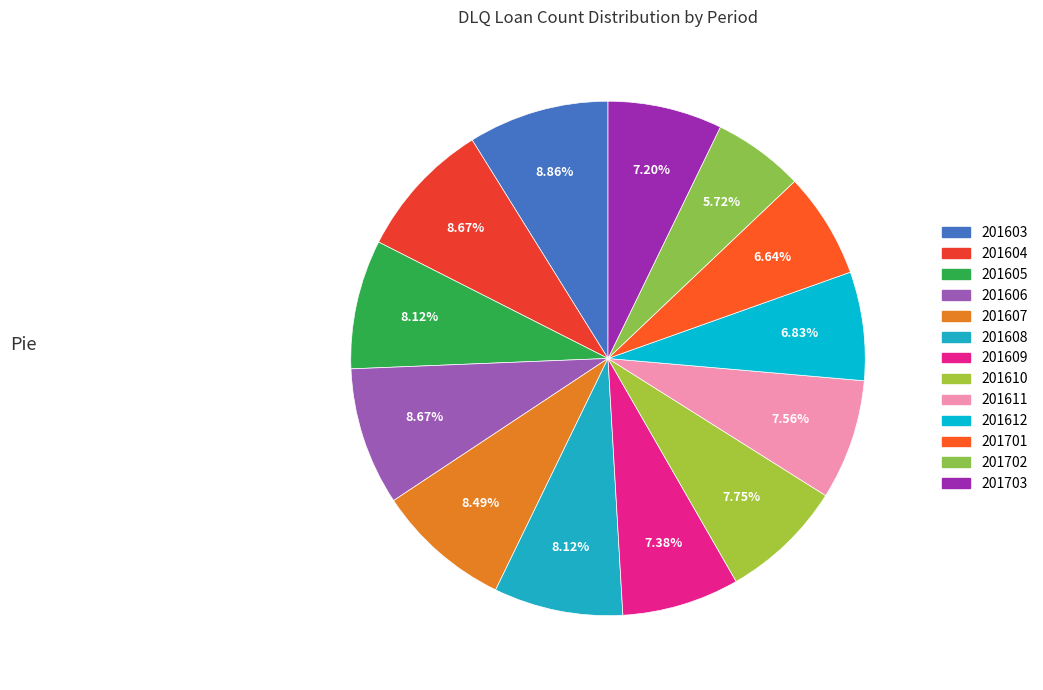

What is the change in value from 201603 to 201605?

-4